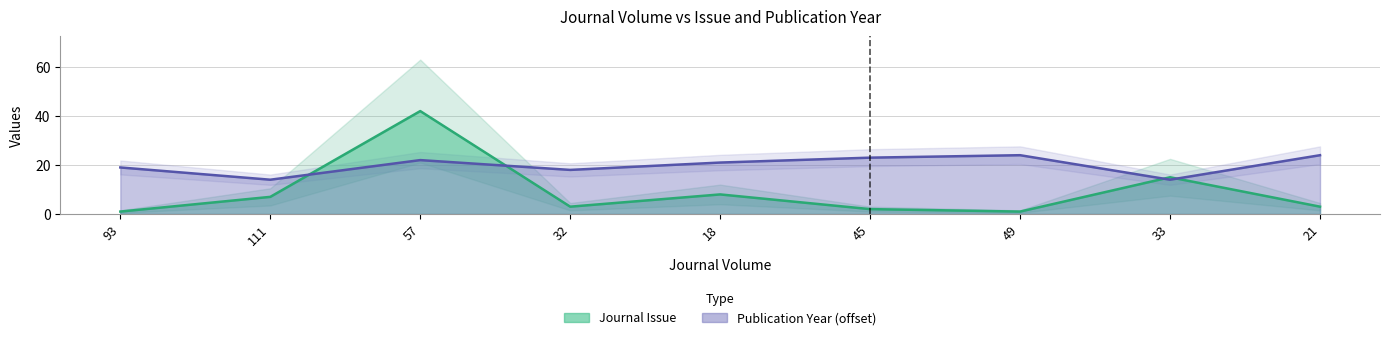

What is the difference between the highest and lowest values at 32?

15